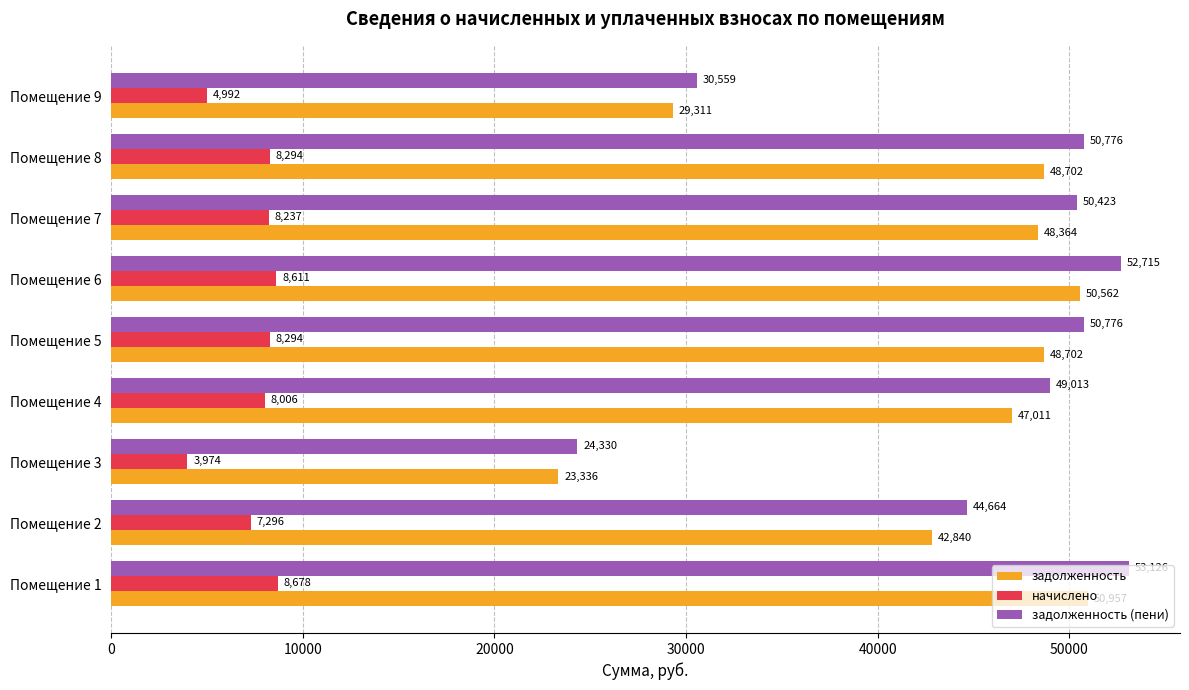

At Помещение 3, list the series in order from smallest to largest.

начислено, задолженность, задолженность (пени)